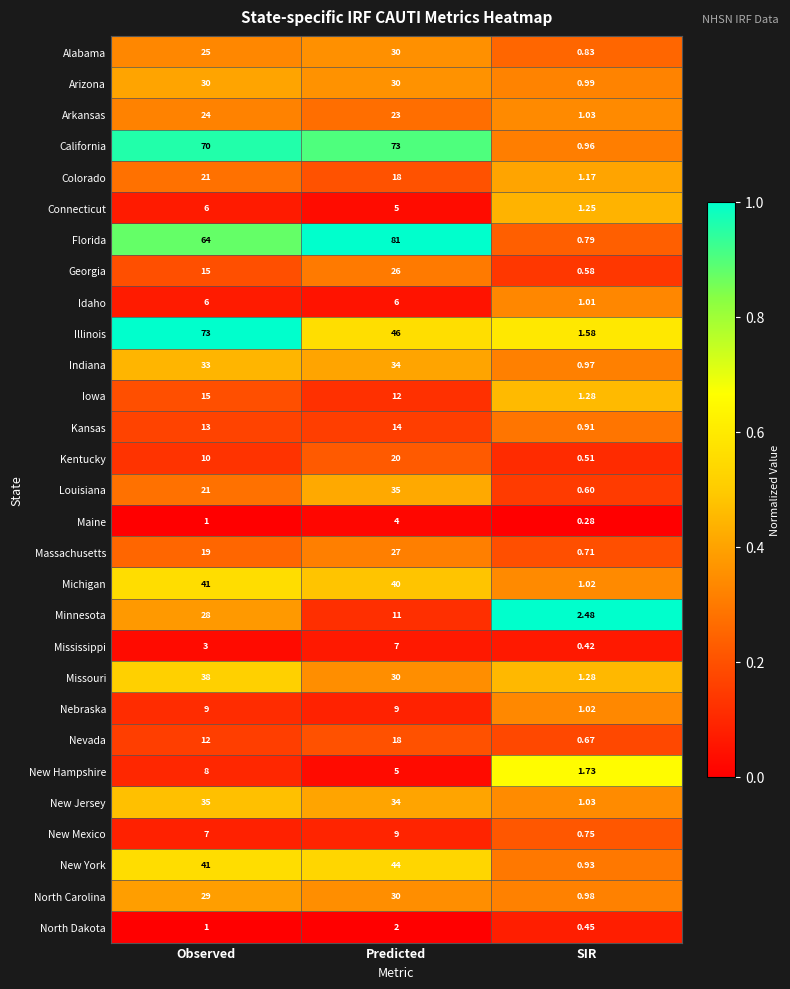

Which series changed the most between Observed and Predicted?

Illinois